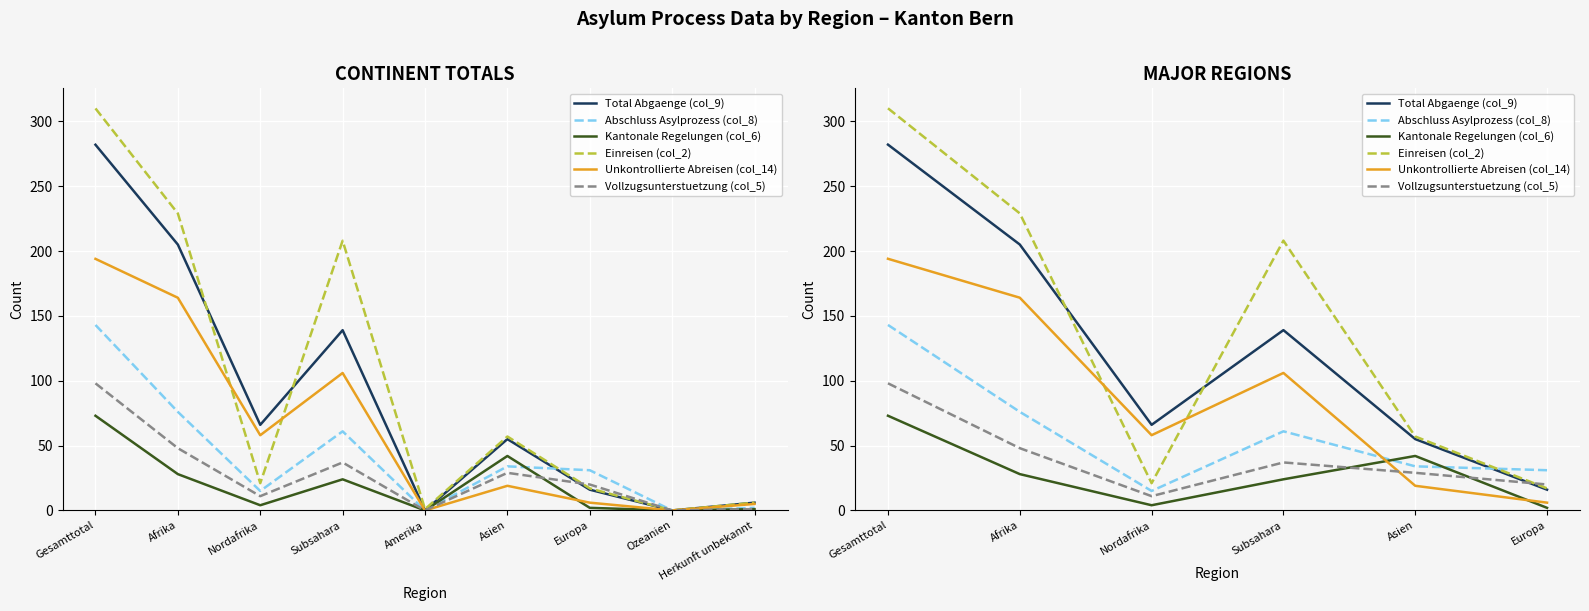

What is the total value across all series at Gesamttotal?

1100